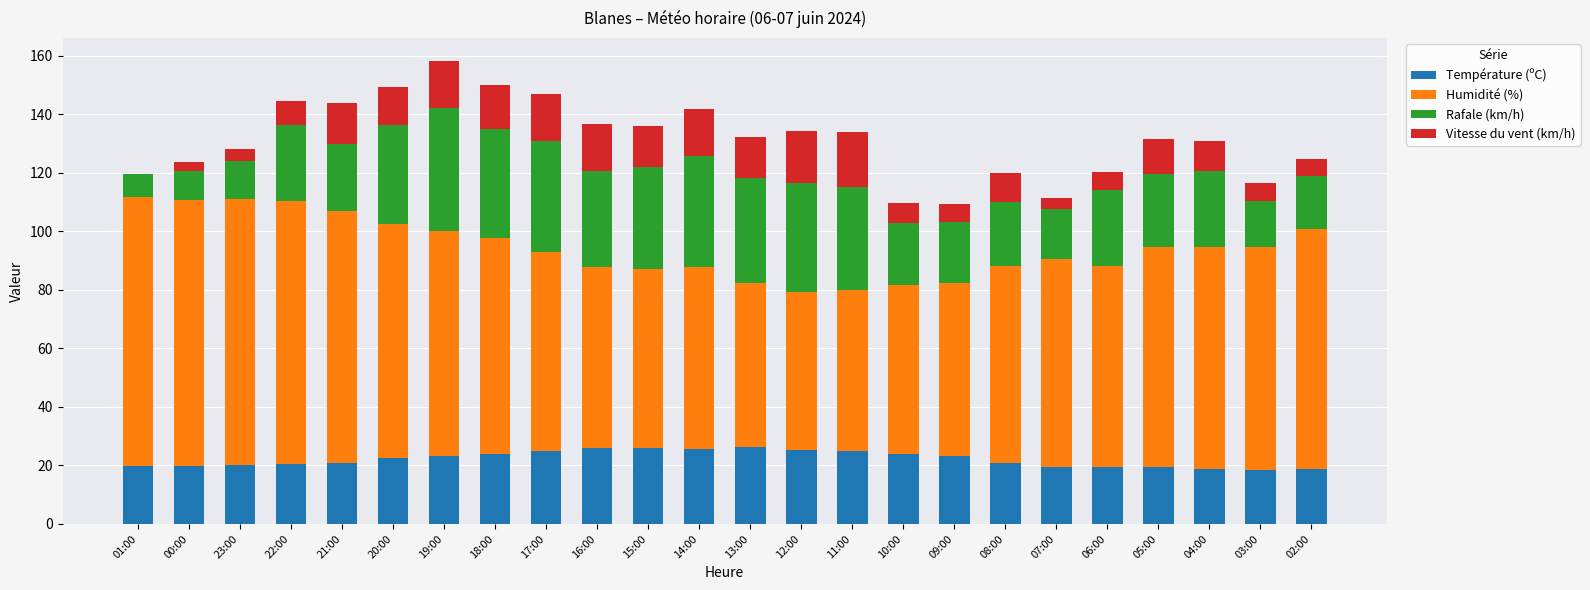

What is the maximum value for Température (ºC)?

26.2